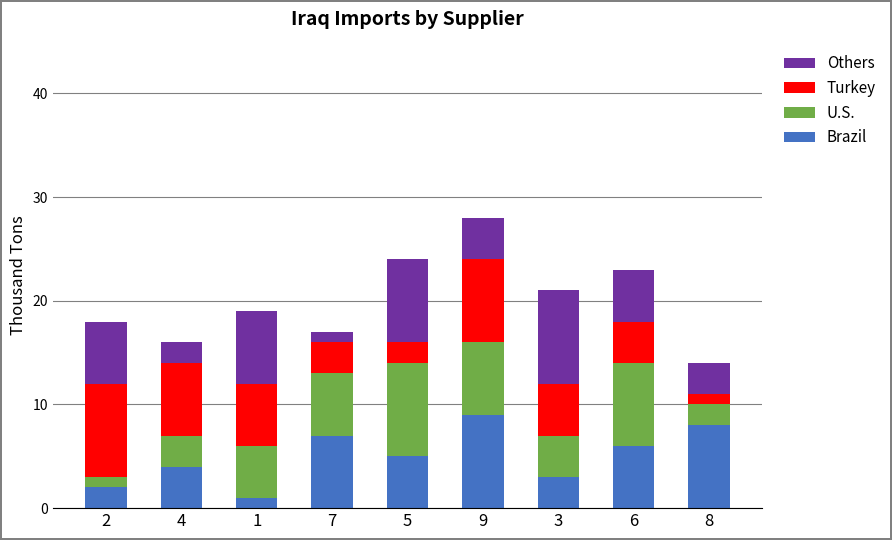

How many distinct data groups are displayed?

4